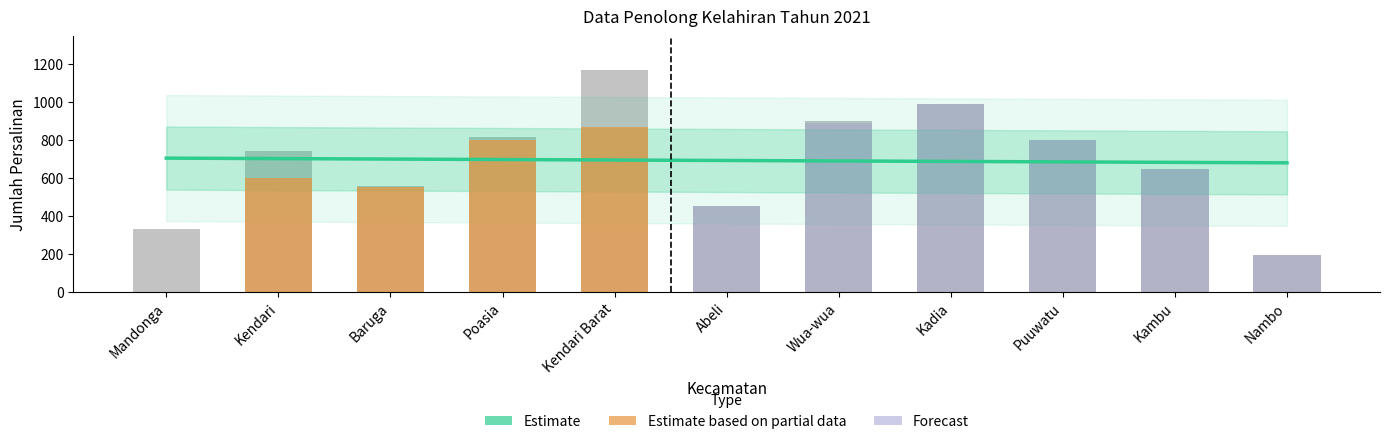

Reading left to right, transcribe all the data shown in this chart.

Mandonga=332	Kendari=743	Baruga=559	Poasia=814	Kendari Barat=1170	Abeli=453	Wua-wua=900	Kadia=990	Puuwatu=800	Kambu=646	Nambo=194